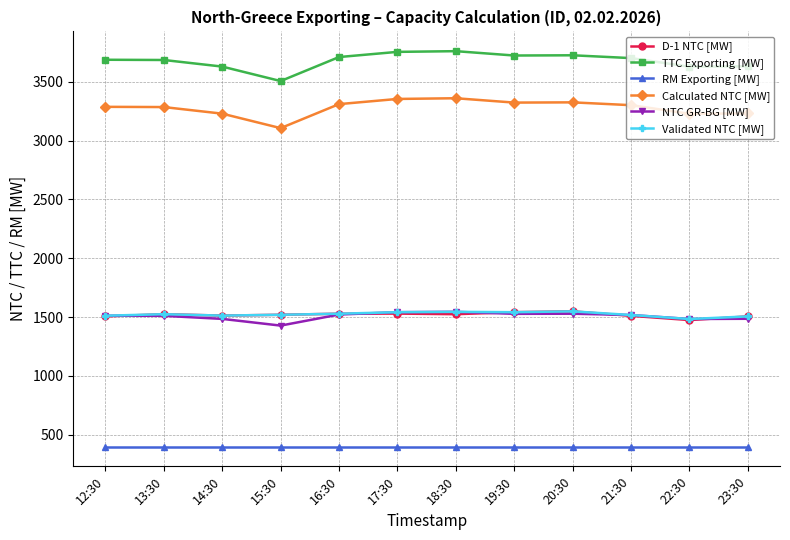

What is the difference between the highest and lowest values at 23:30?

3231